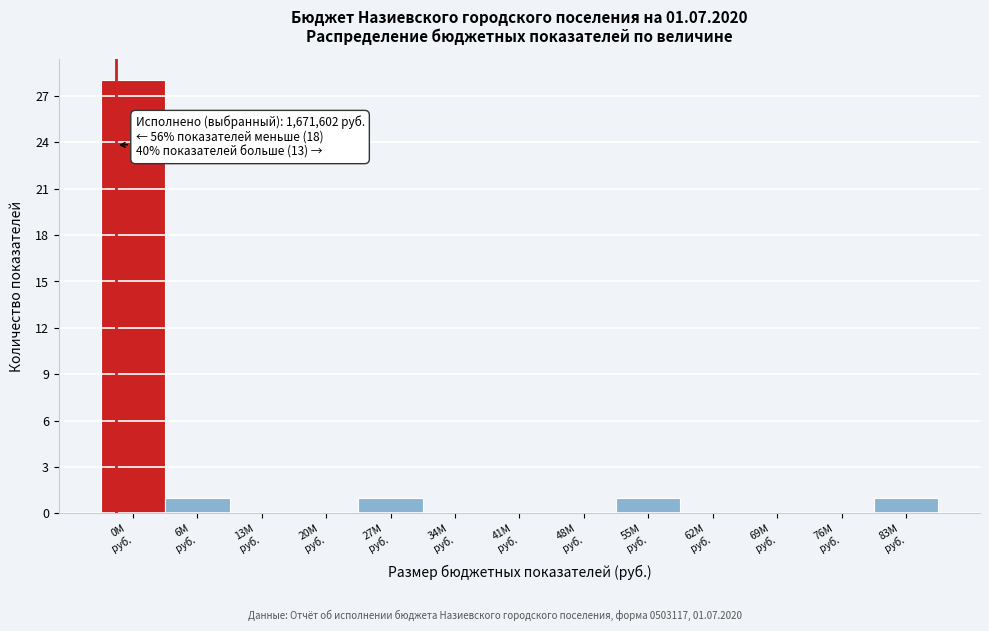

What is the greatest value displayed?

28